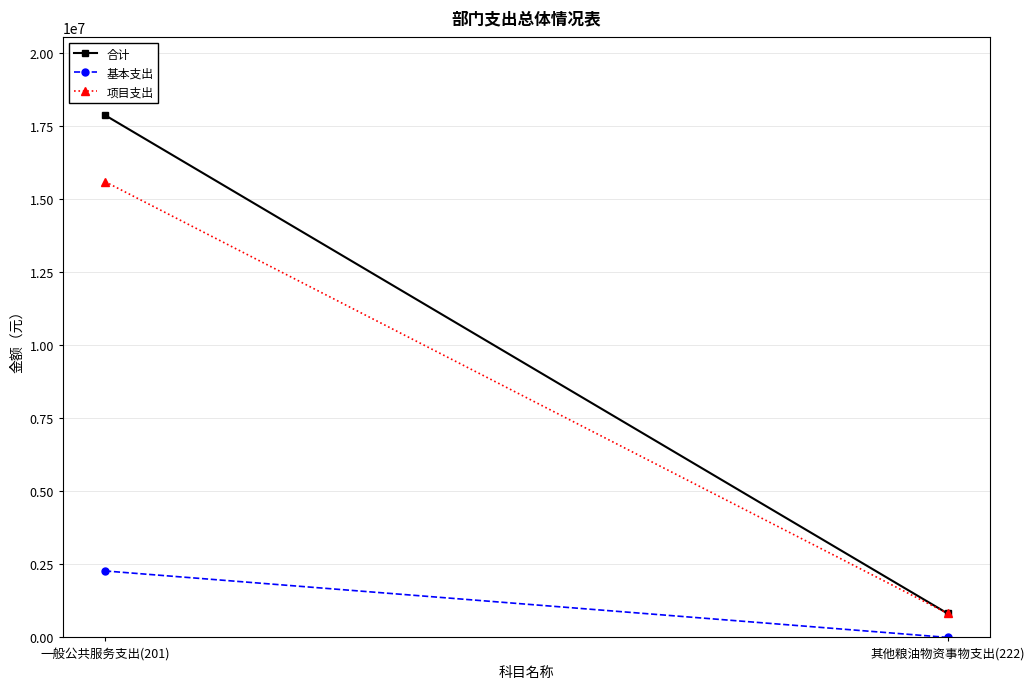

How many 项目支出 values are between 818880 and 15596000?

2